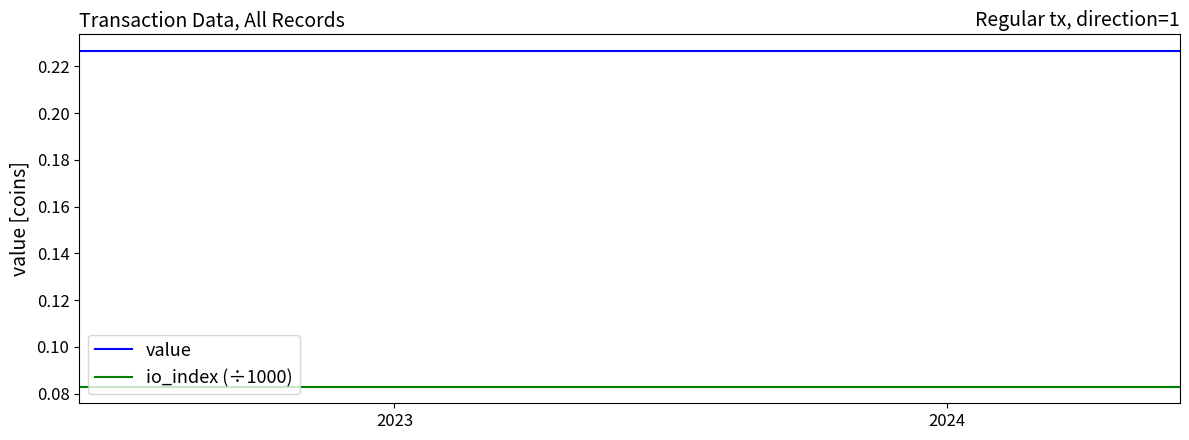

True or false: value and io_index (÷1000) cross at least once.

False